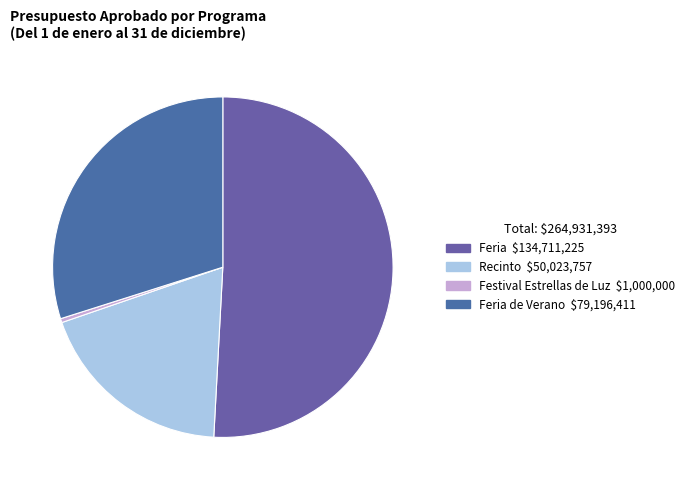

Count the number of slices in the pie.

4